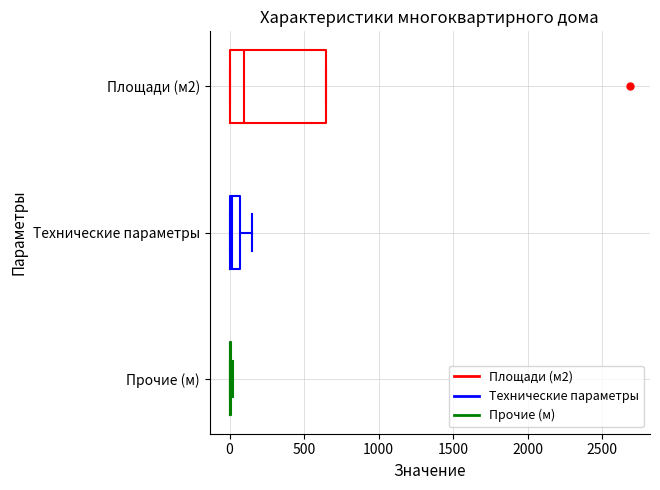

Which box is the widest, from its left edge to its right edge?

Площади (м2)